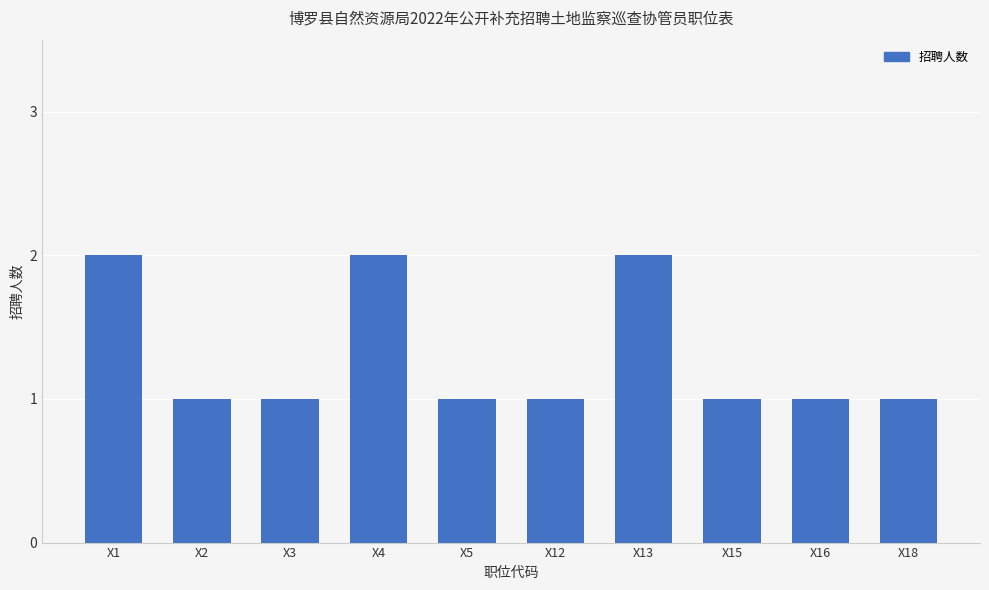

Reading left to right, list all the values displayed in this chart.

X1=2	X2=1	X3=1	X4=2	X5=1	X12=1	X13=2	X15=1	X16=1	X18=1